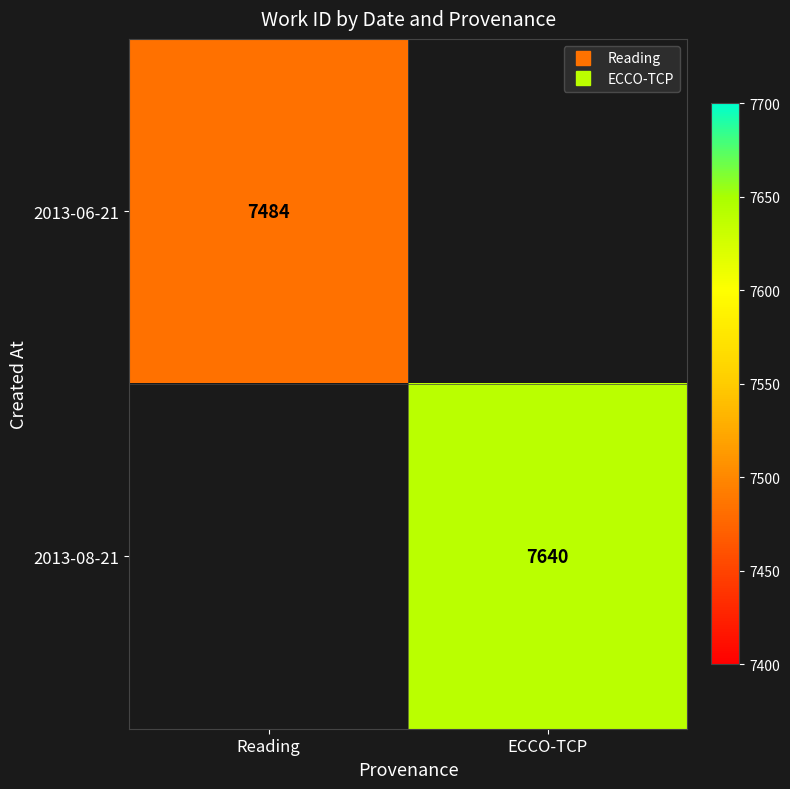

The 2013-06-21 series shows 7484.0 at Reading. True or false?

True